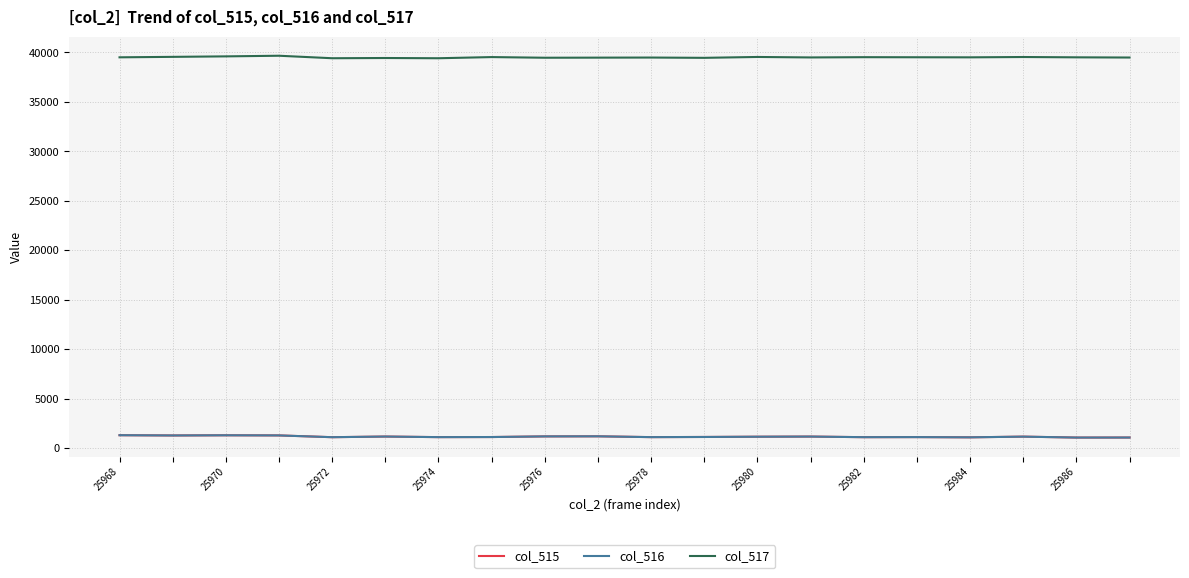

Which series has the largest total across all categories?

col_517